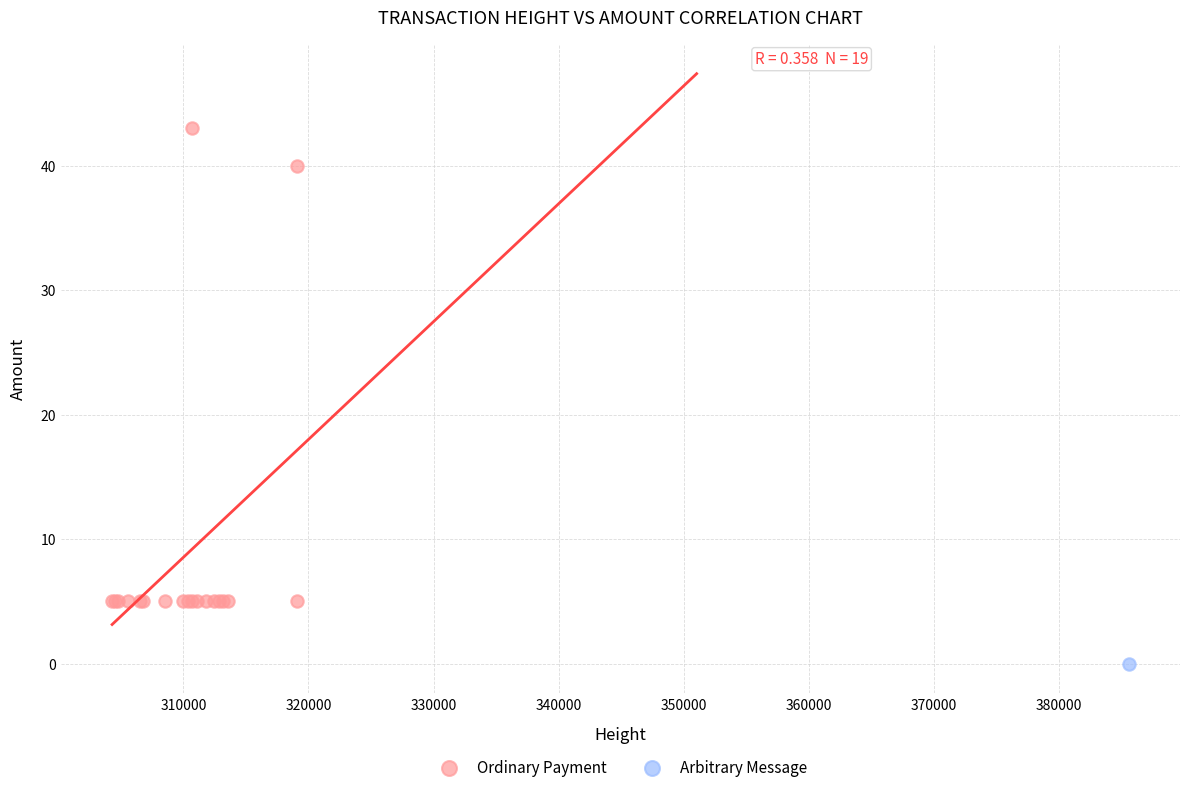

What are all the series names shown in the legend?

Ordinary Payment, Arbitrary Message